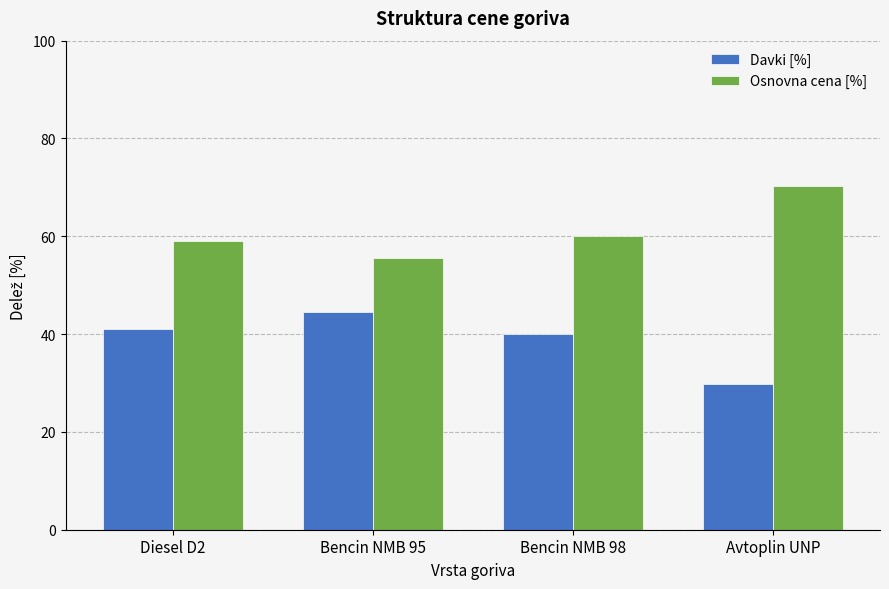

Reading left to right, transcribe all the data shown in this chart.

Davki [%]: Diesel D2=41.1	Bencin NMB 95=44.5	Bencin NMB 98=40.0	Avtoplin UNP=29.7
Osnovna cena [%]: Diesel D2=58.9	Bencin NMB 95=55.5	Bencin NMB 98=60.0	Avtoplin UNP=70.3